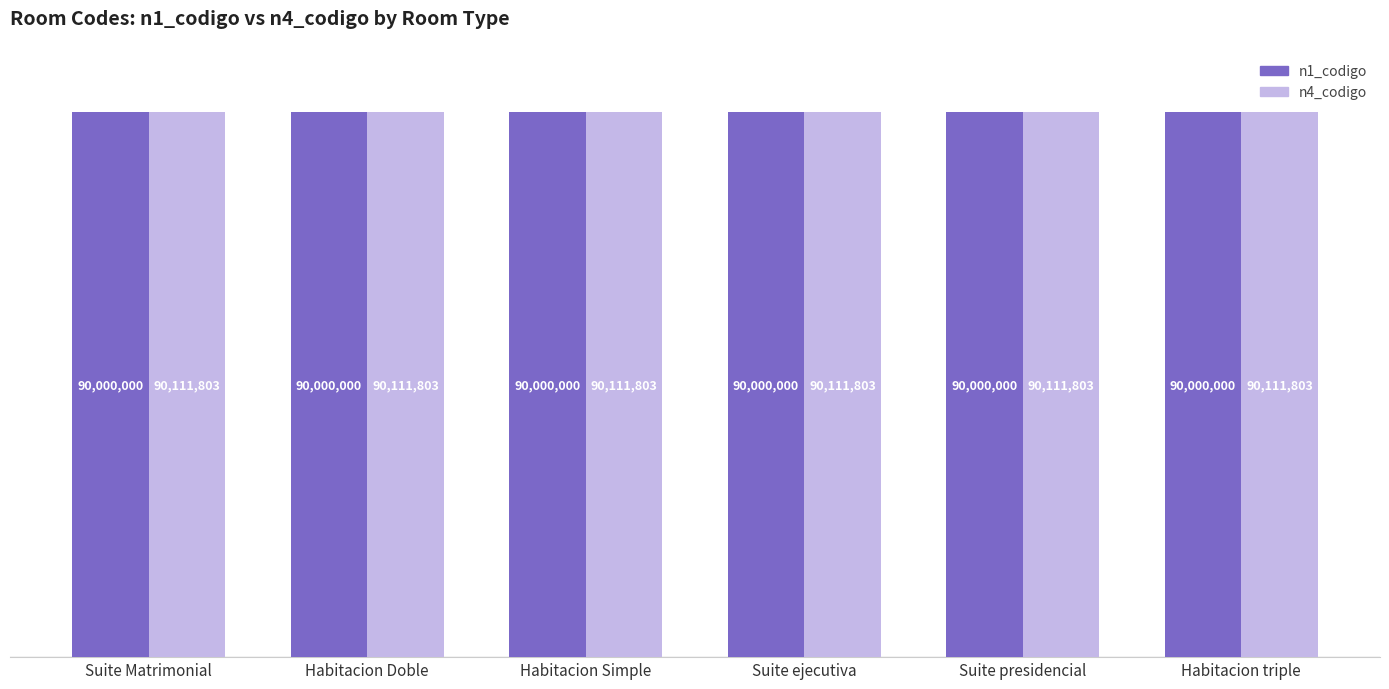

At Suite Matrimonial, list the series in order from largest to smallest.

n4_codigo, n1_codigo